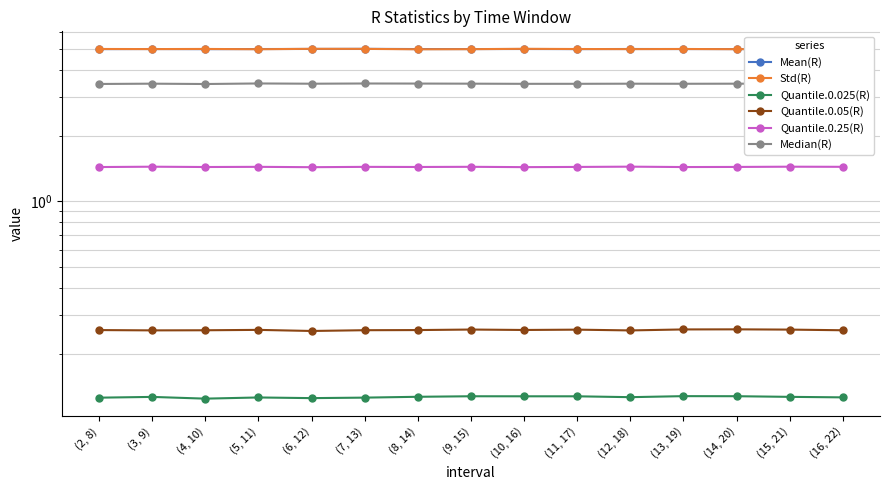

Which series changed the most between (10, 16) and (14, 20)?

Std(R)